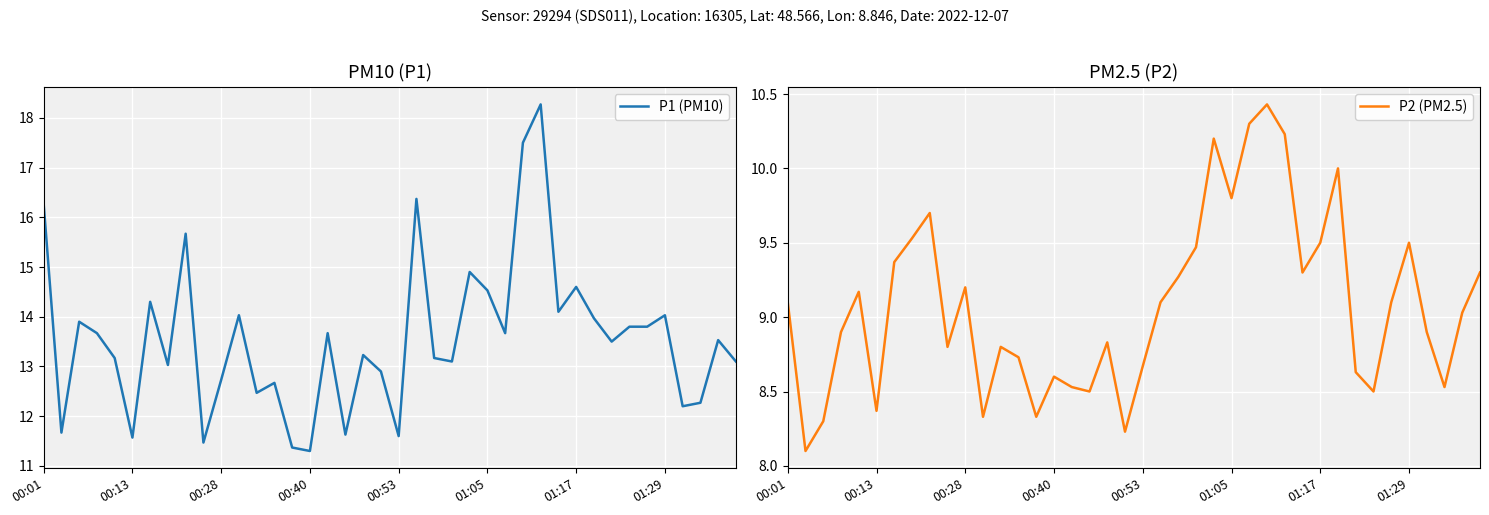

Read the P1 (PM10) value at 39.

13.1